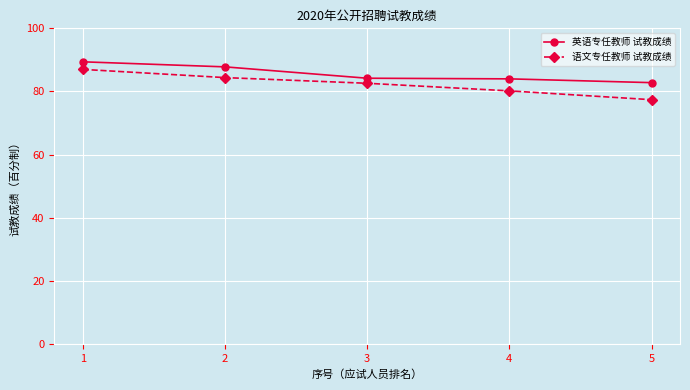

How many distinct data groups are displayed?

2